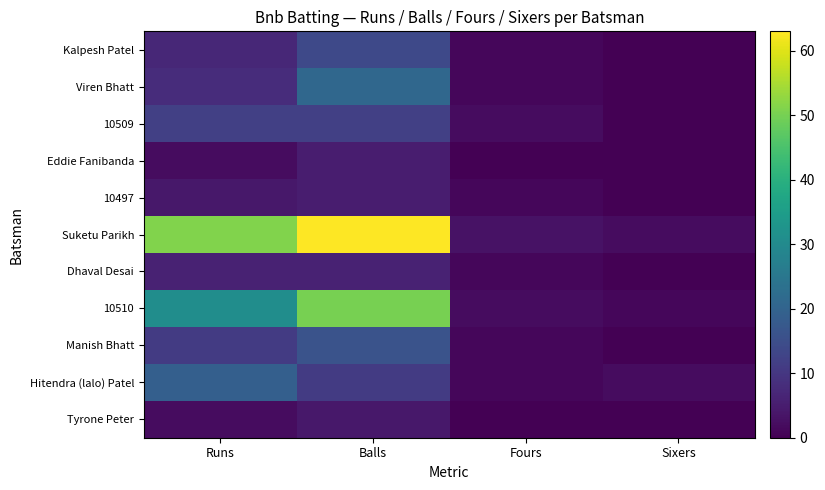

Count the number of categories in the chart.

4